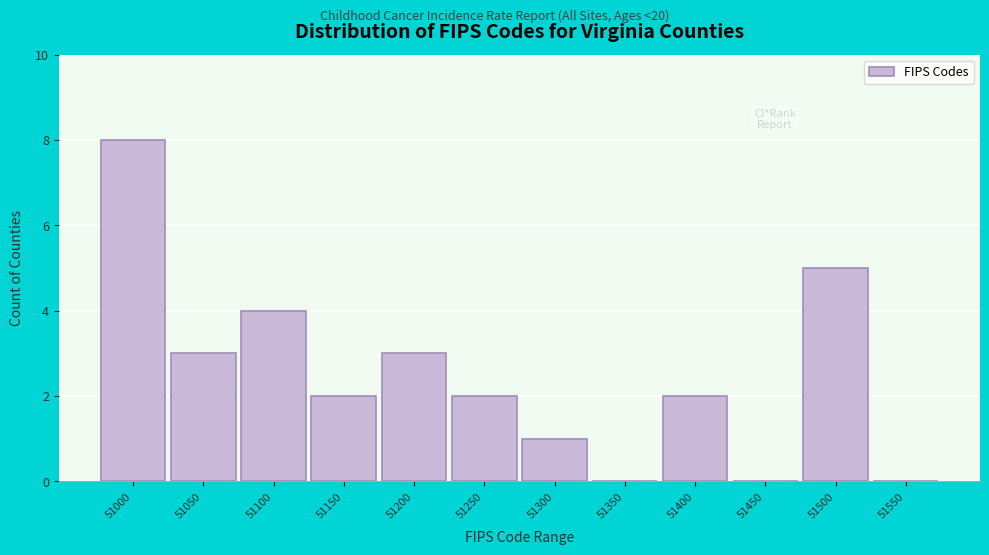

Reading left to right, extract all data points from this chart.

51000=8	51050=3	51100=4	51150=2	51200=3	51250=2	51300=1	51350=0	51400=2	51450=0	51500=5	51550=0